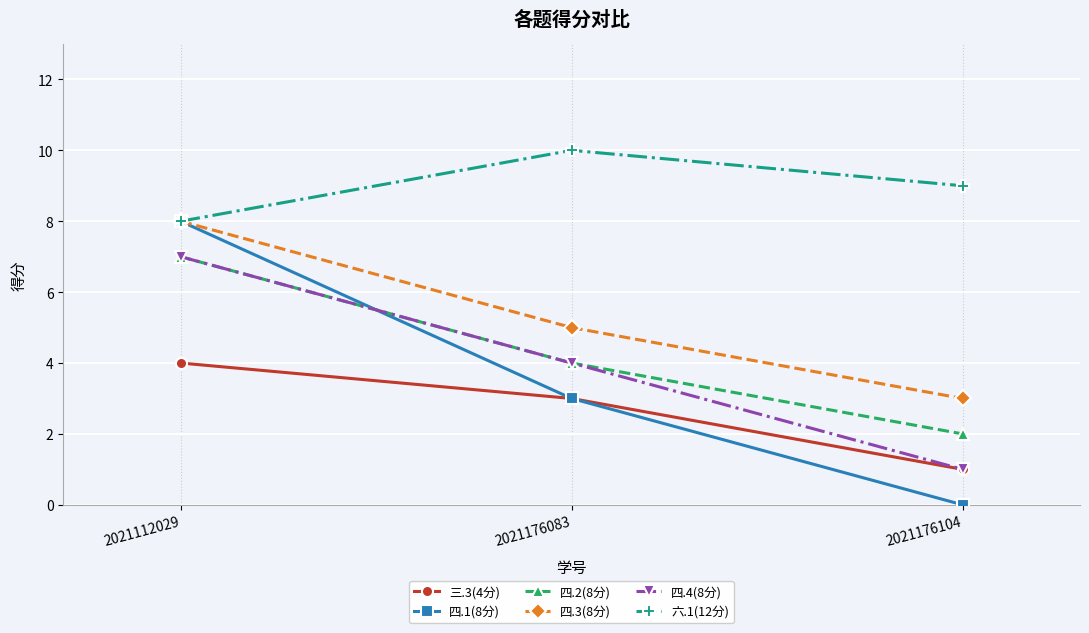

Count the number of categories in the chart.

3